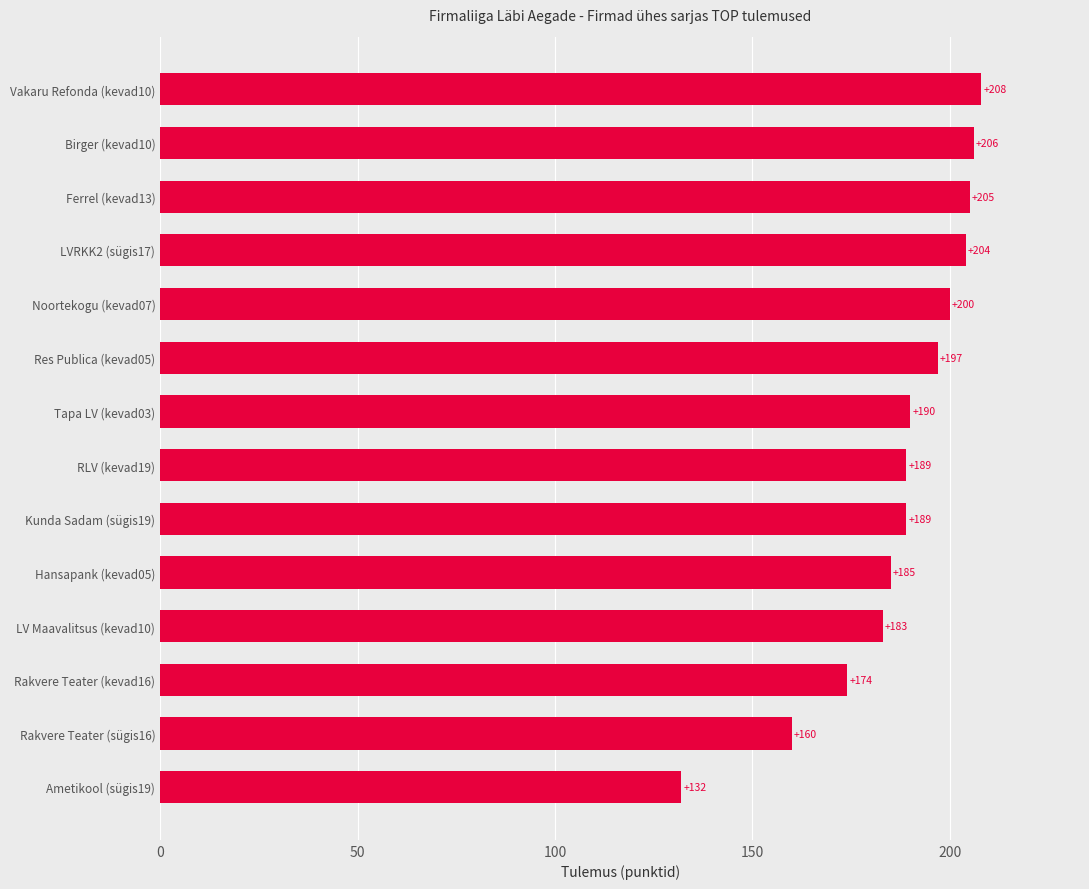

Reading bottom to top, list all the values displayed in this chart.

132	160	174	183	185	189	189	190	197	200	204	205	206	208